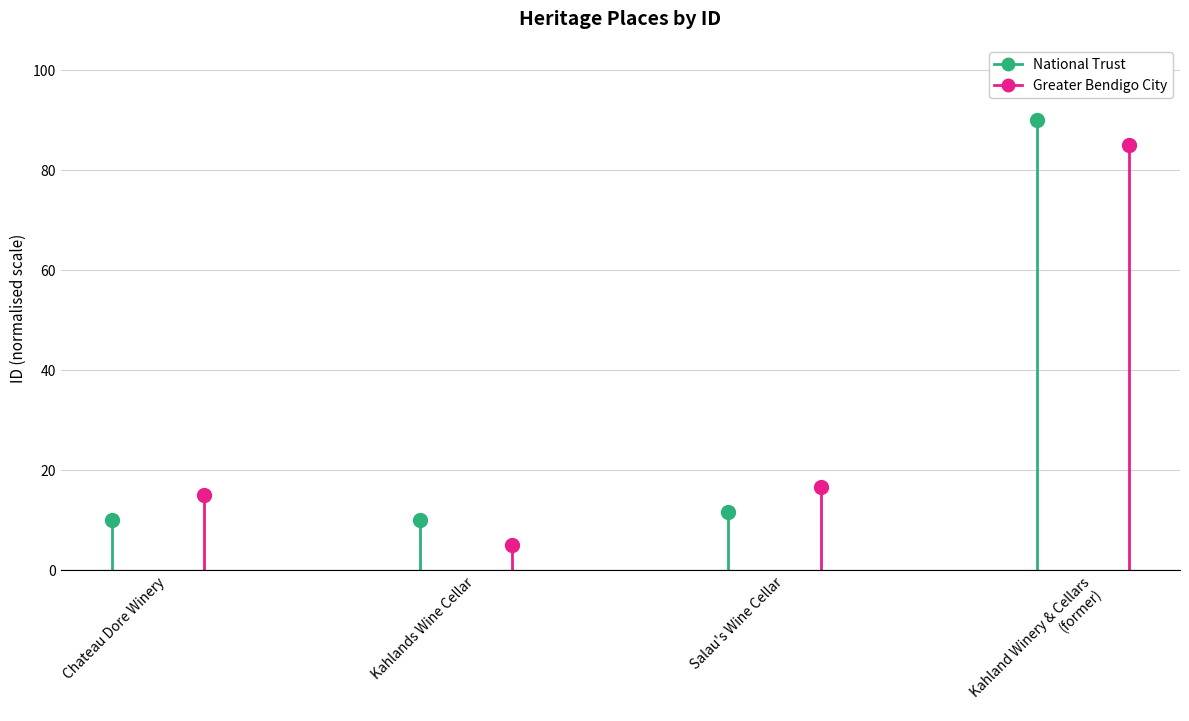

Which series has the widest spread of values?

Heritage Authority: Greater Bendigo